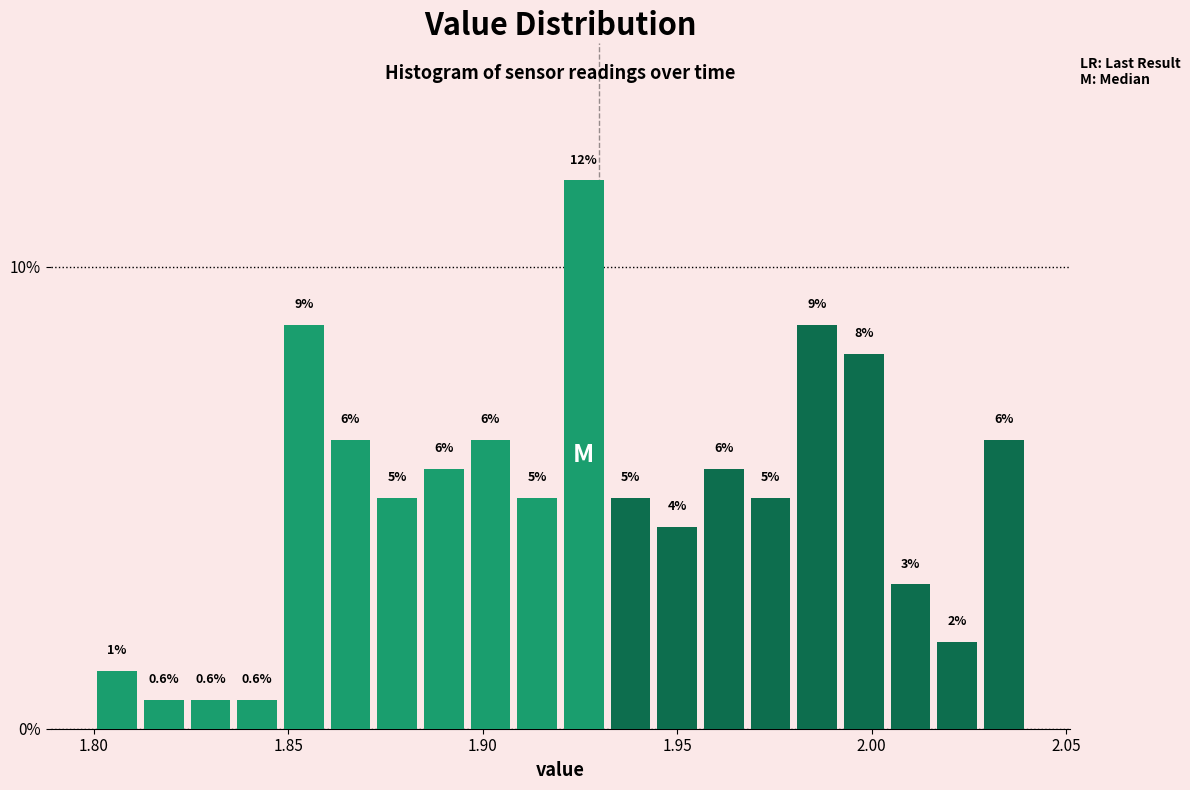

Read against the x-axis, roughly where is the centre of the tallest bar?

1.925